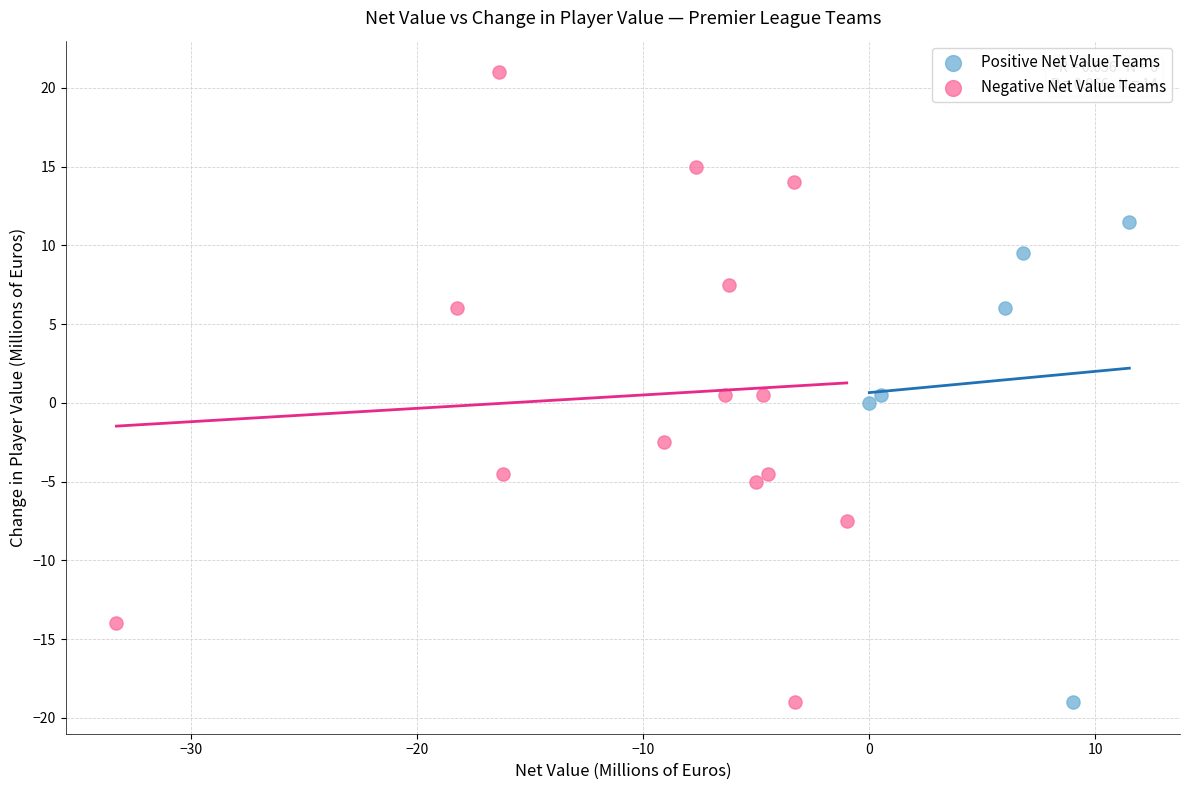

Which series has the largest Y range (max minus min)?

Negative Net Value Teams